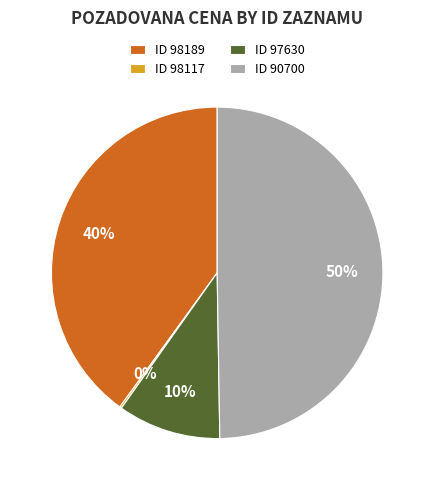

What is the largest slice in the pie chart?

ID 90700